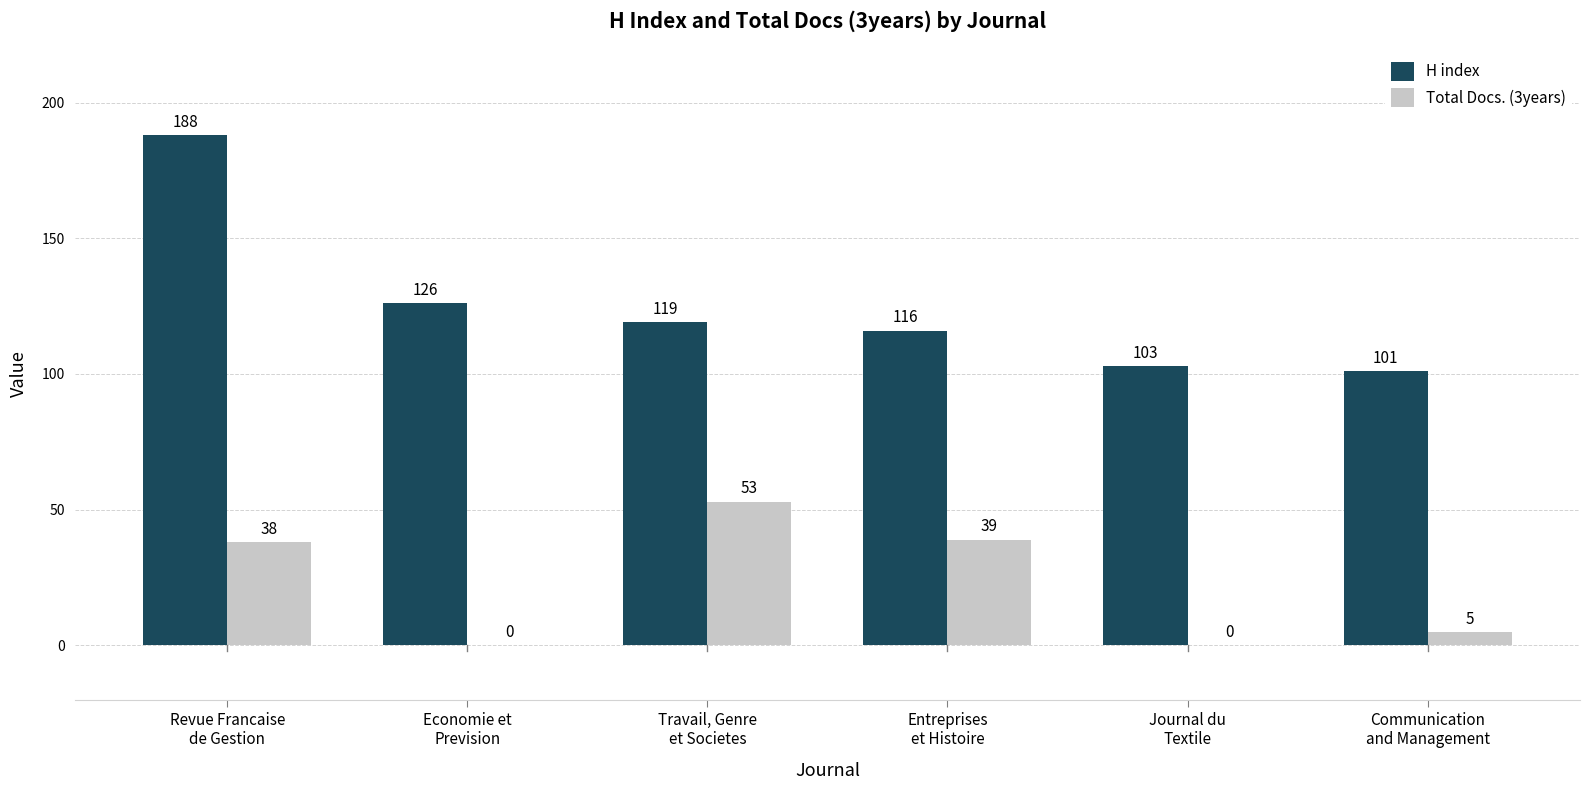

The value of Total Docs. (3years) at Entreprises
et Histoire is 54. True or false?

False